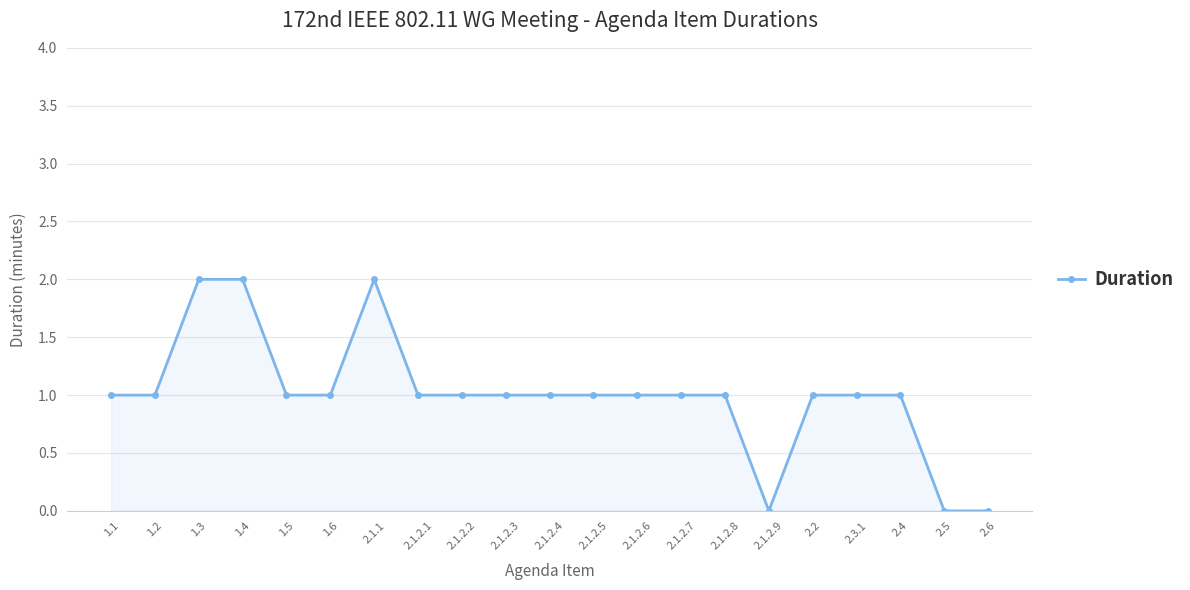

What is the ratio of the value at 2.1.2.6 to the value at 2.4?

1.0